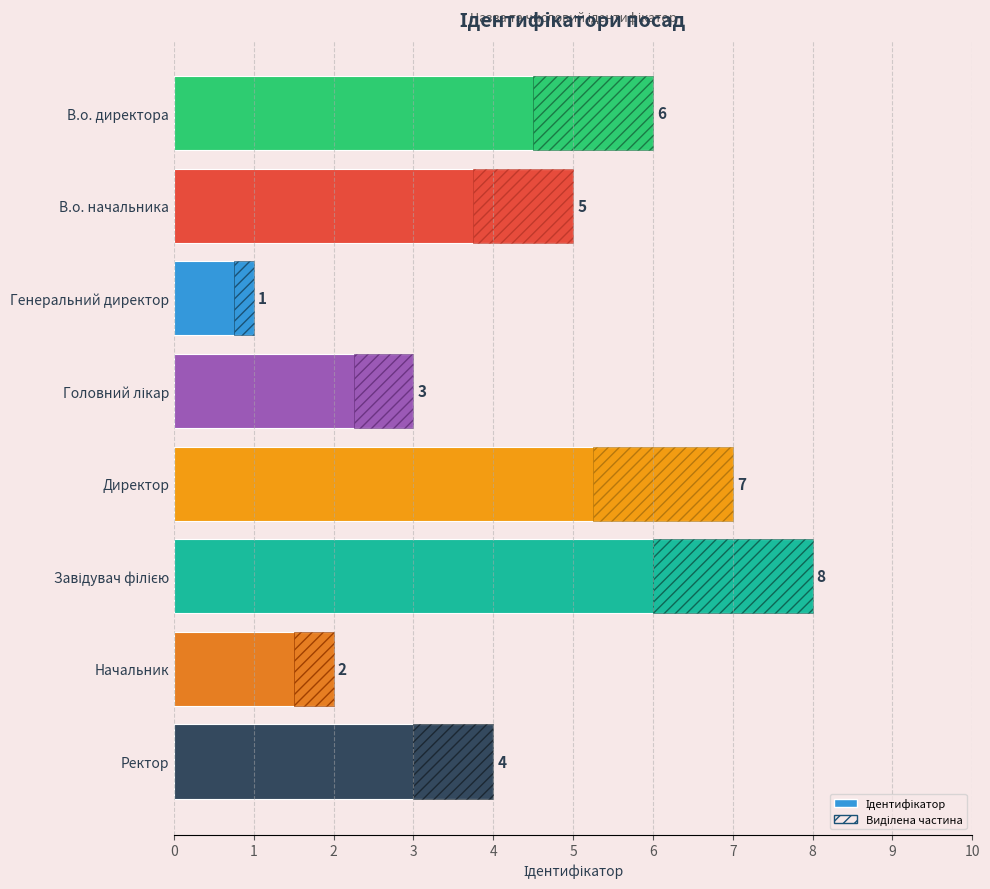

How many bars are there in total?

8